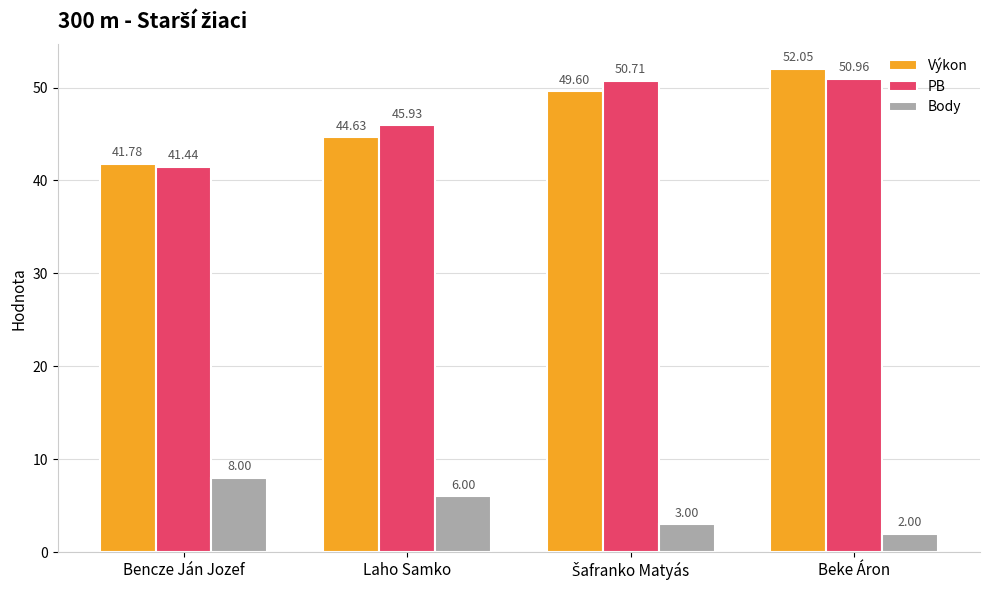

Which series has the widest spread of values?

Výkon